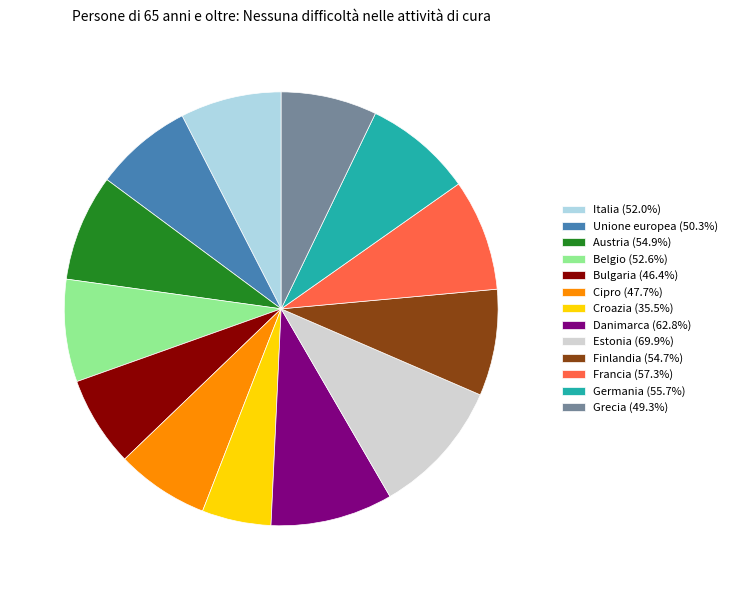

Do Cipro (47.7%) and Belgio (52.6%) together represent more than half of the pie?

No